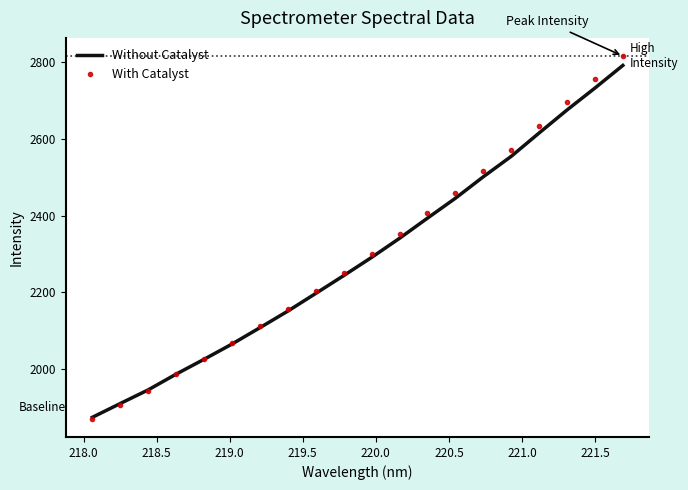

What is the maximum value shown in the chart?

2815.4